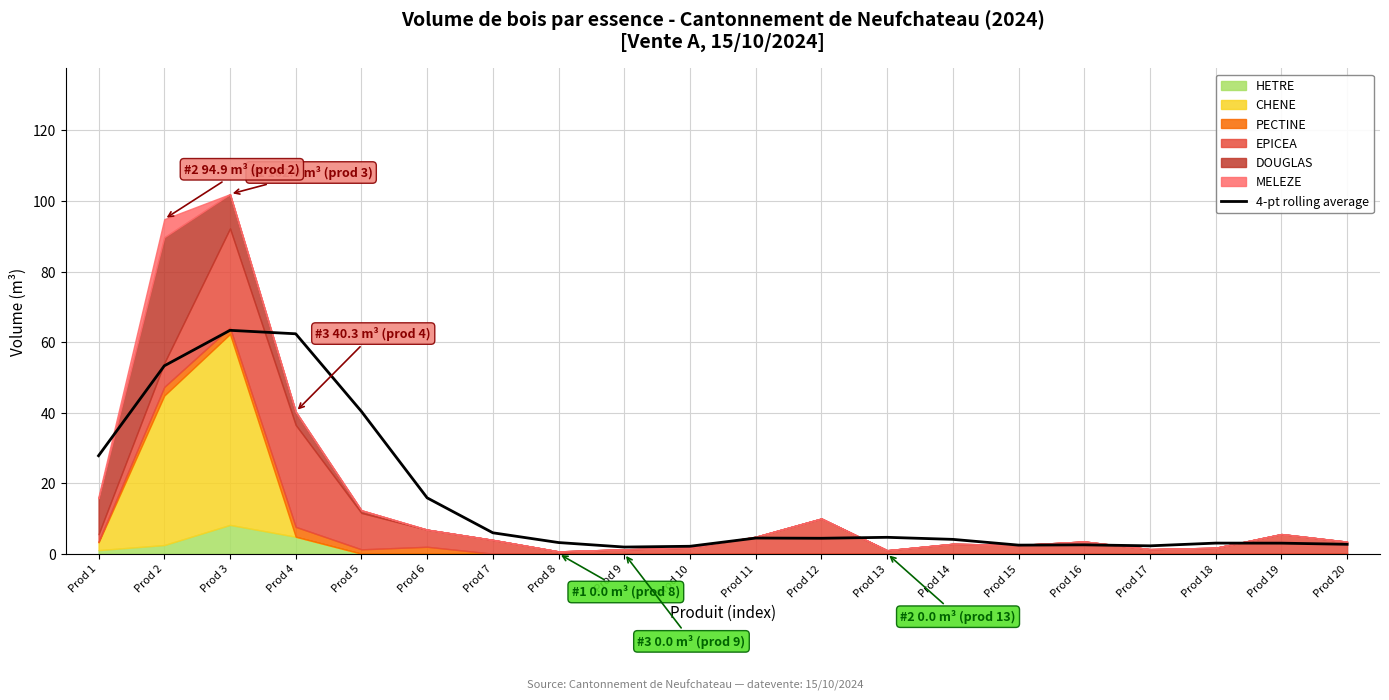

The chart shows a value of 27.8 at Prod 1. True or false?

True